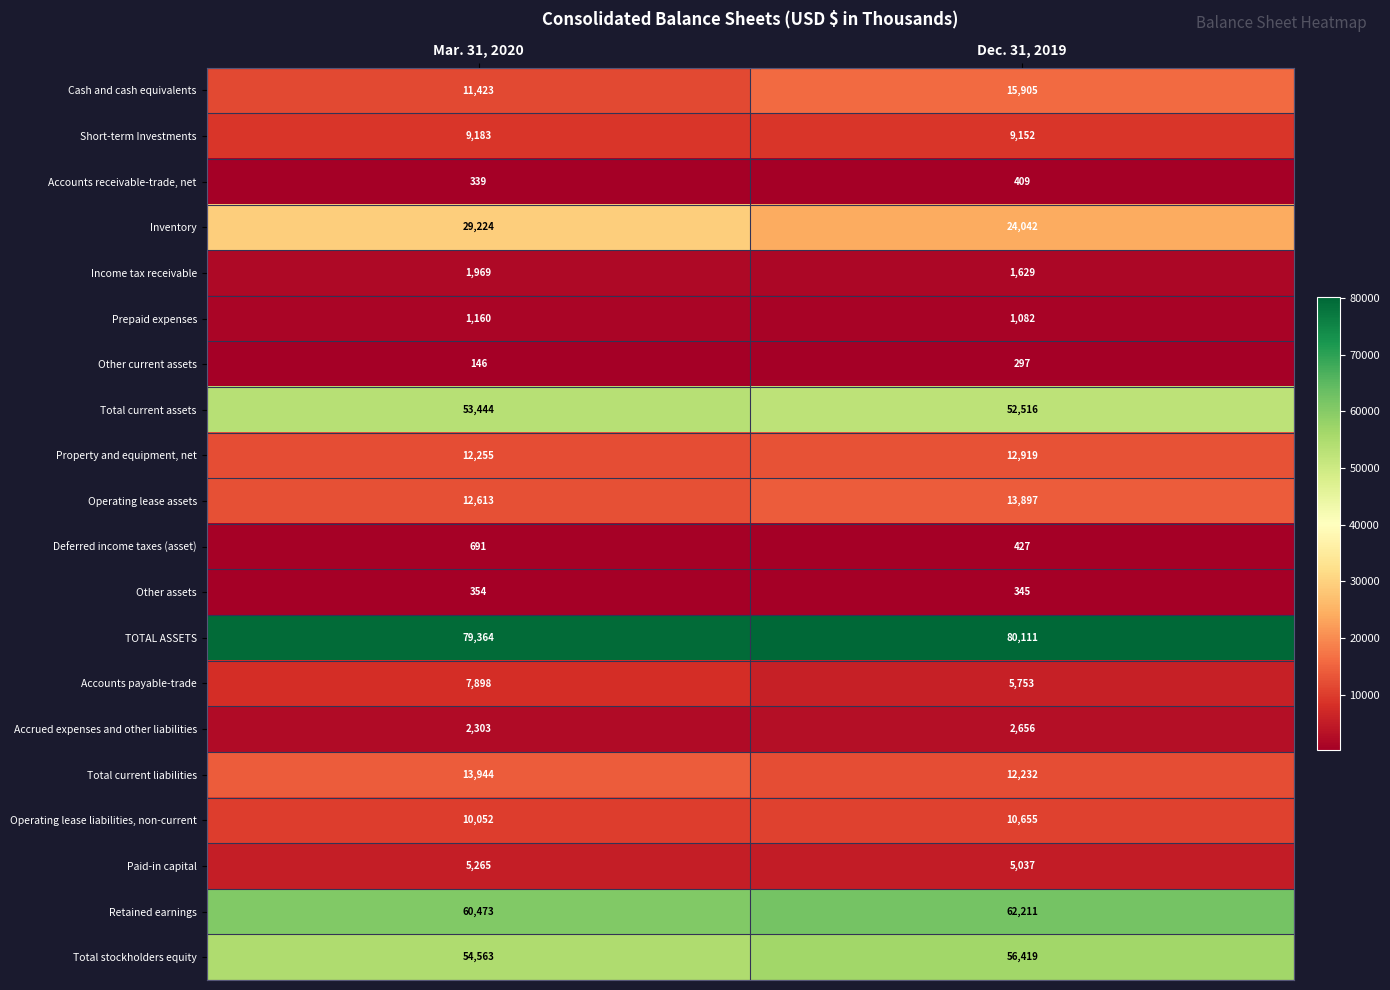

At which category is the sum across all series the highest?

Dec. 31, 2019